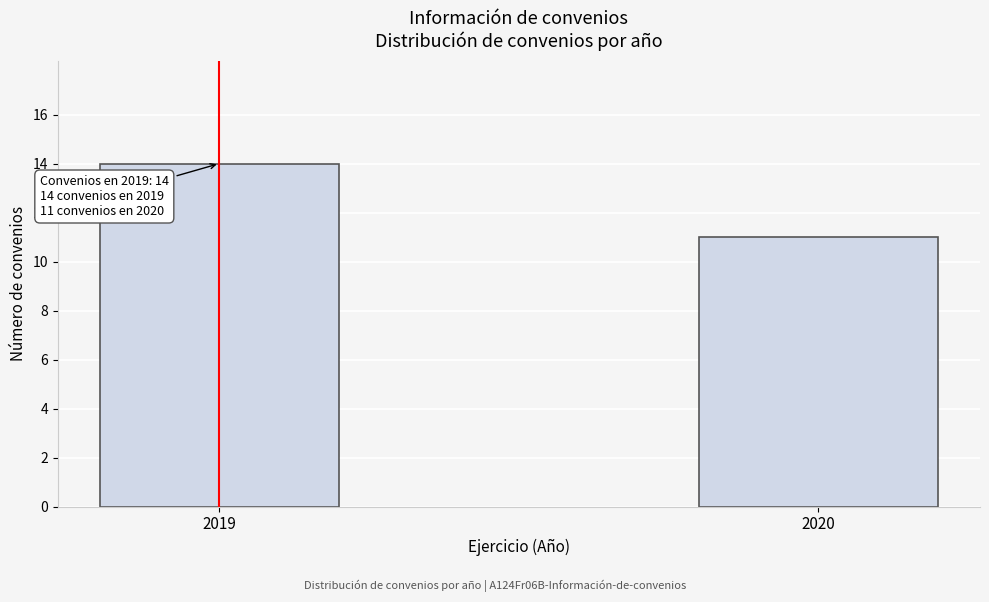

Reading right to left, what are all the values shown in this chart?

2020=11	2019=14